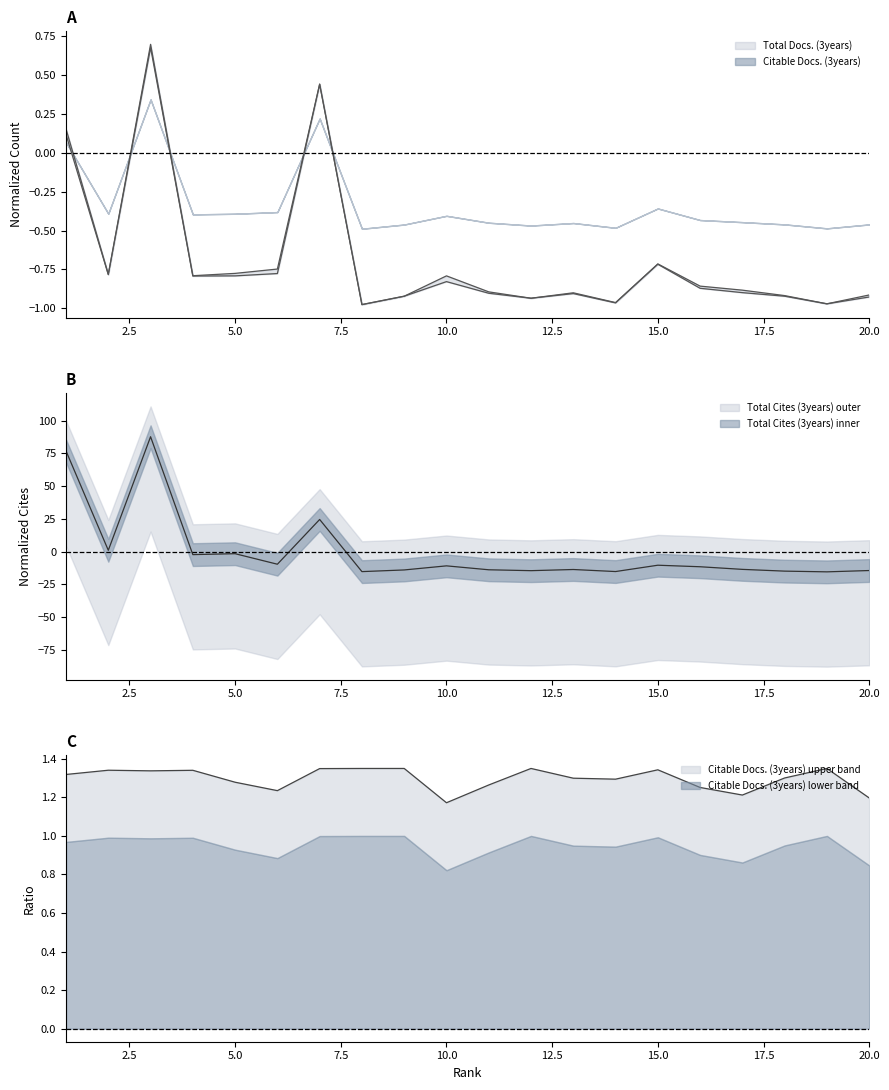

The Citable Docs. (3years) series shows 0.4 at 7. True or false?

True